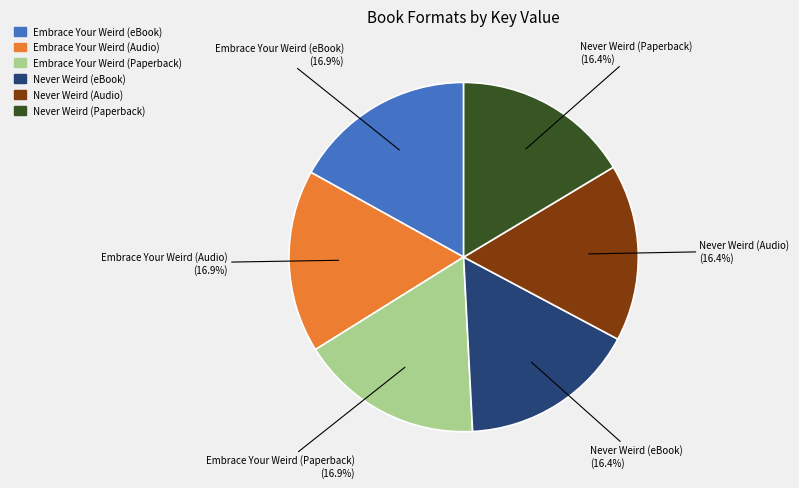

Is there any slice that represents more than half of the pie?

No